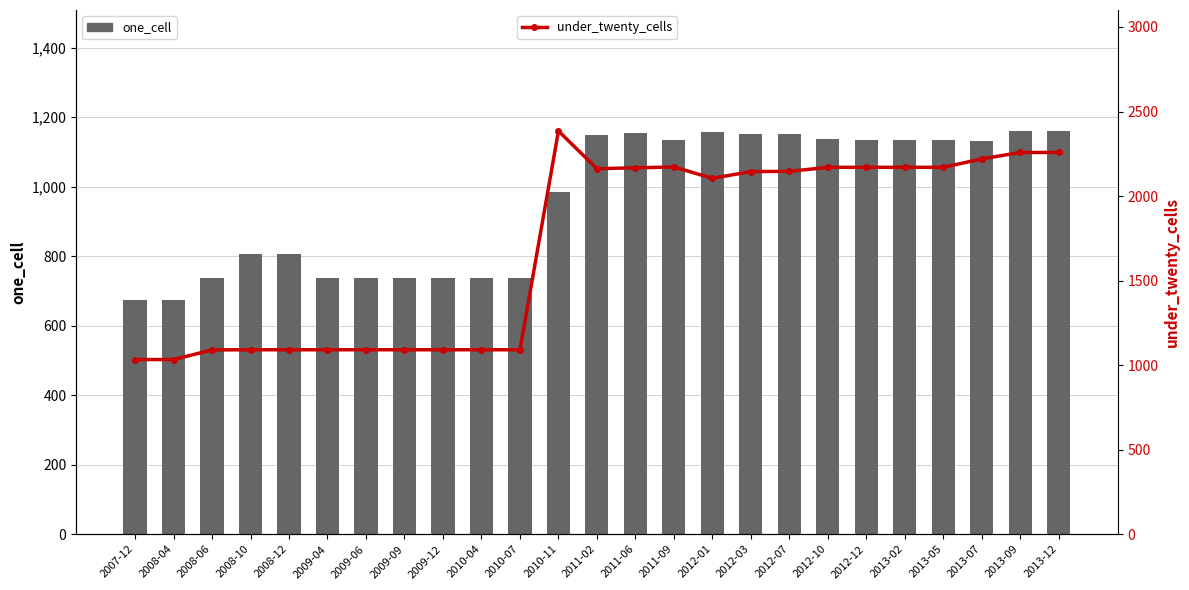

Reading left to right, transcribe all the data shown in this chart.

one_cell: 673	673	737	806	806	737	737	737	737	737	737	985	1149	1153	1133	1158	1150	1152	1136	1135	1135	1134	1132	1160	1160
under_twenty_cells: 1033	1033	1090	1091	1091	1091	1091	1091	1091	1091	1091	2385	2162	2167	2172	2105	2145	2146	2170	2170	2170	2170	2220	2258	2258